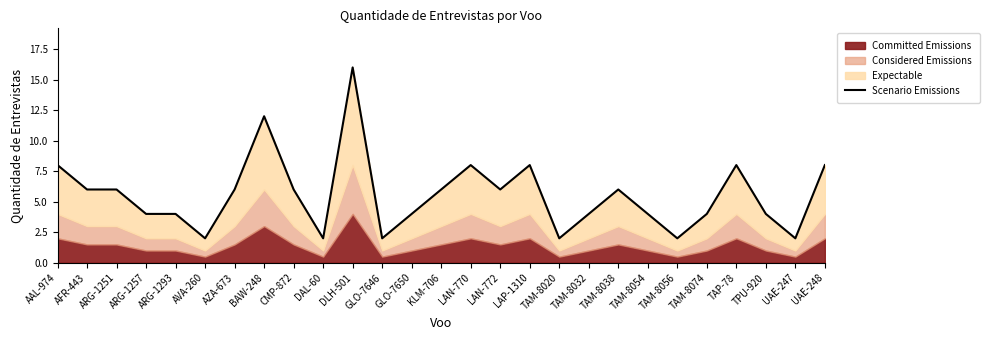

At which label is the value closest to 9?

AAL-974